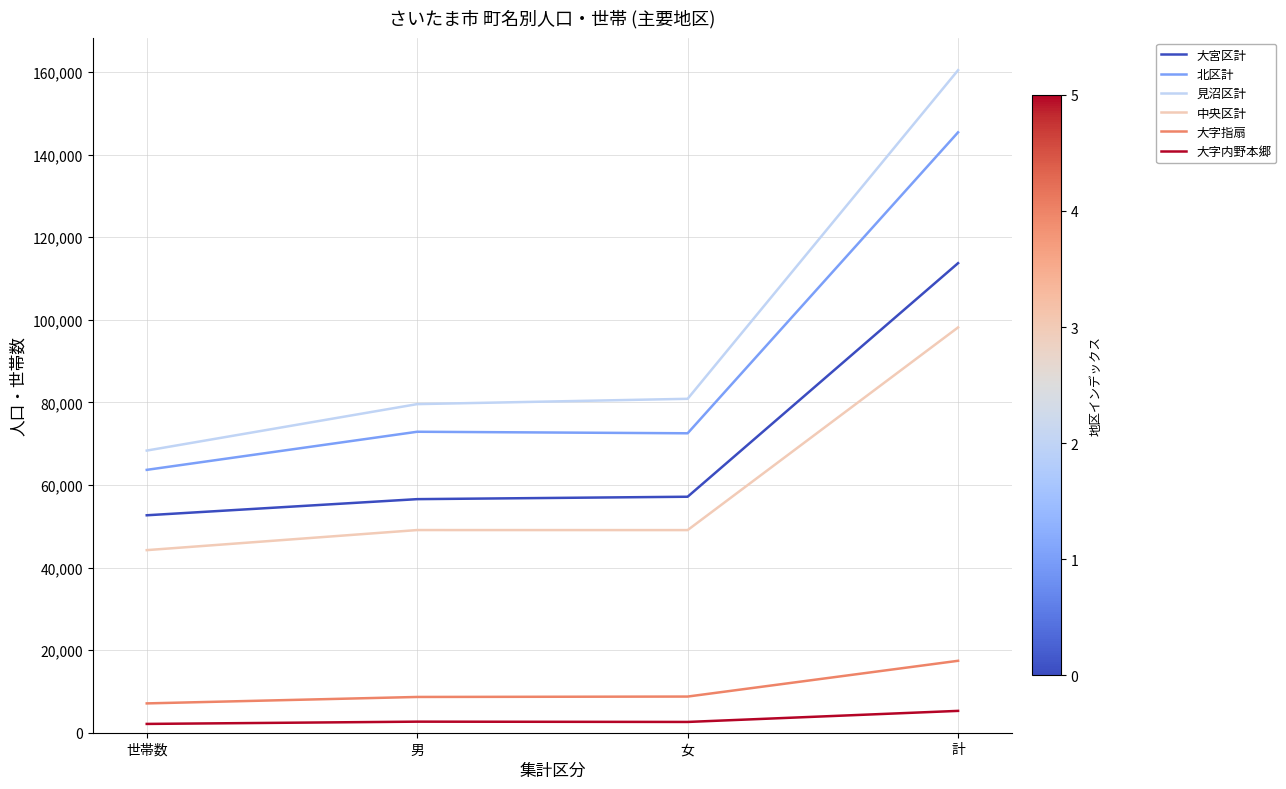

What is the greatest value displayed?

160470